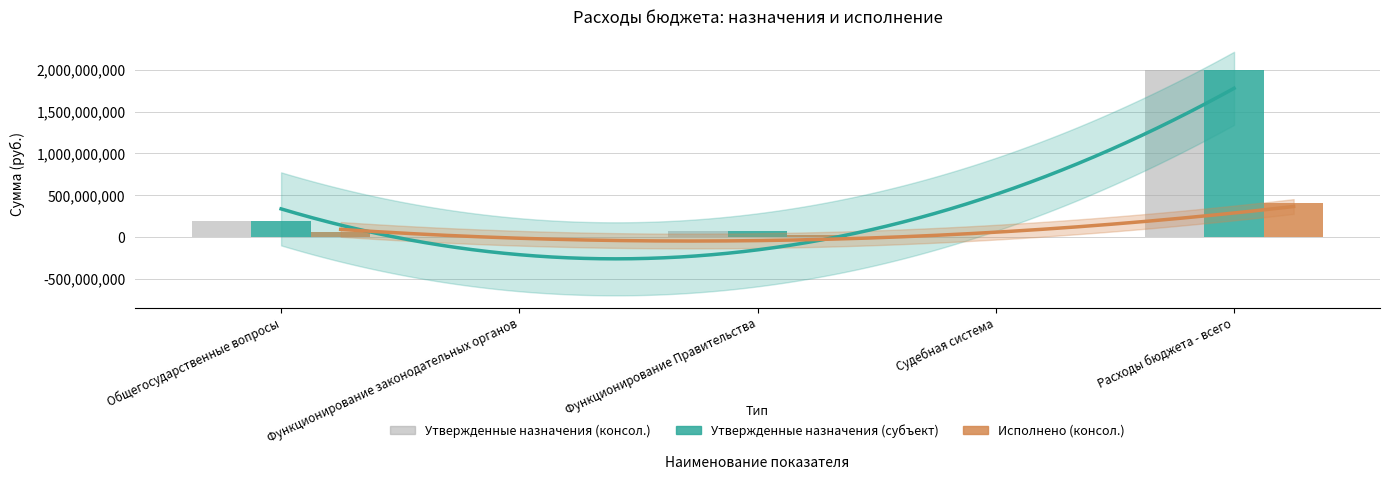

The Исполнено (консол. бюджет) series shows 16384430.0 at Функционирование Правительства. True or false?

False